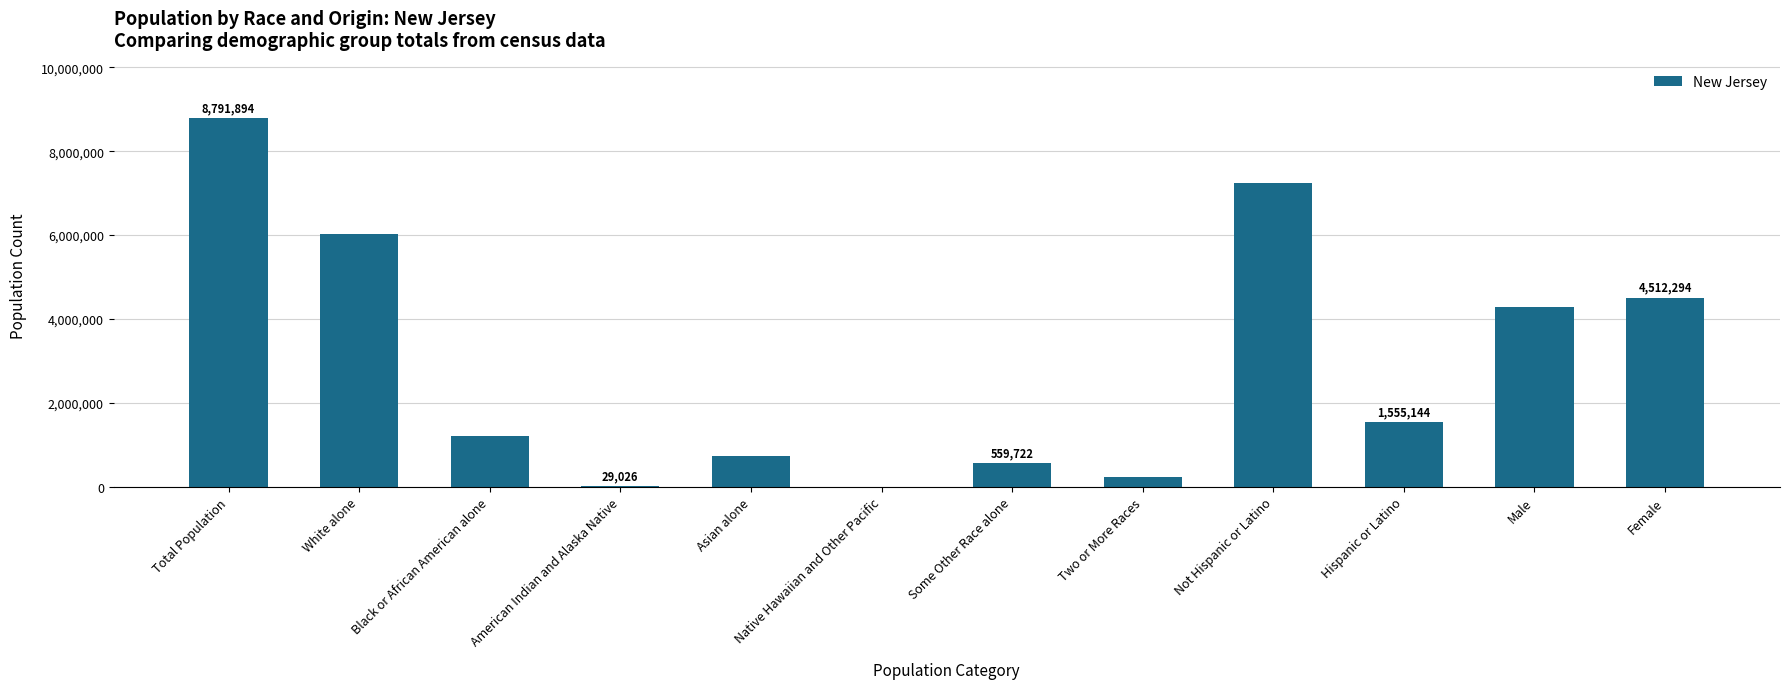

What is the sum of all values?

35167576